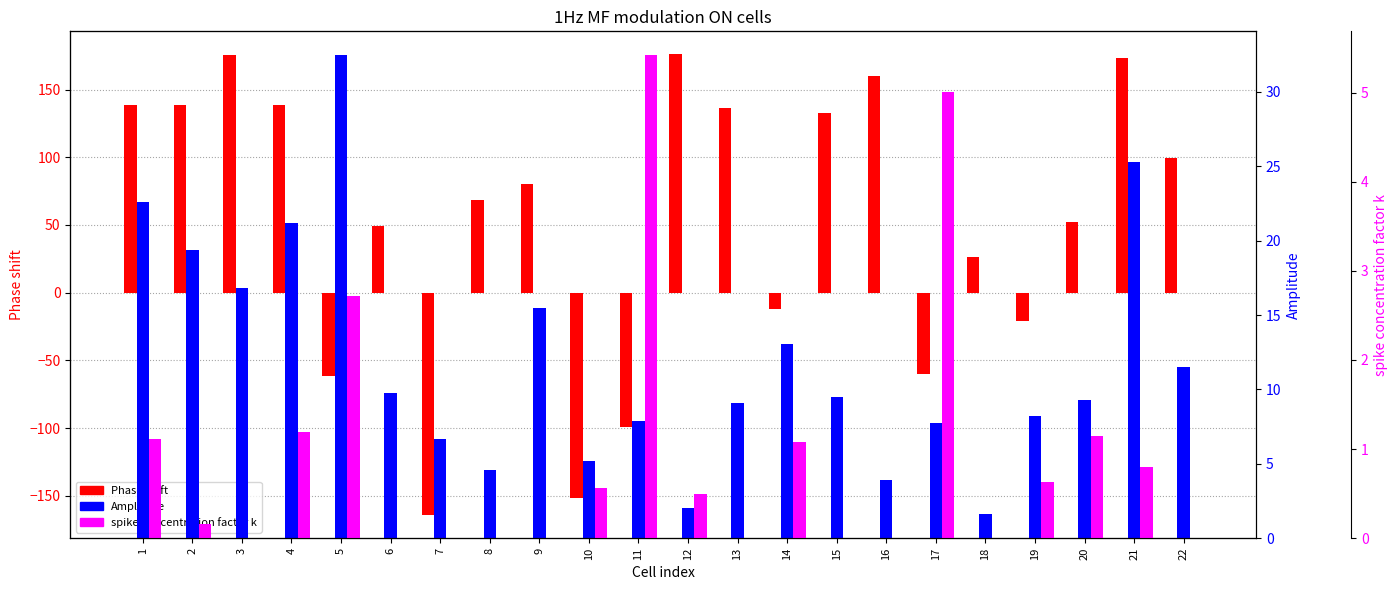

At which category is the sum across all series the highest?

21